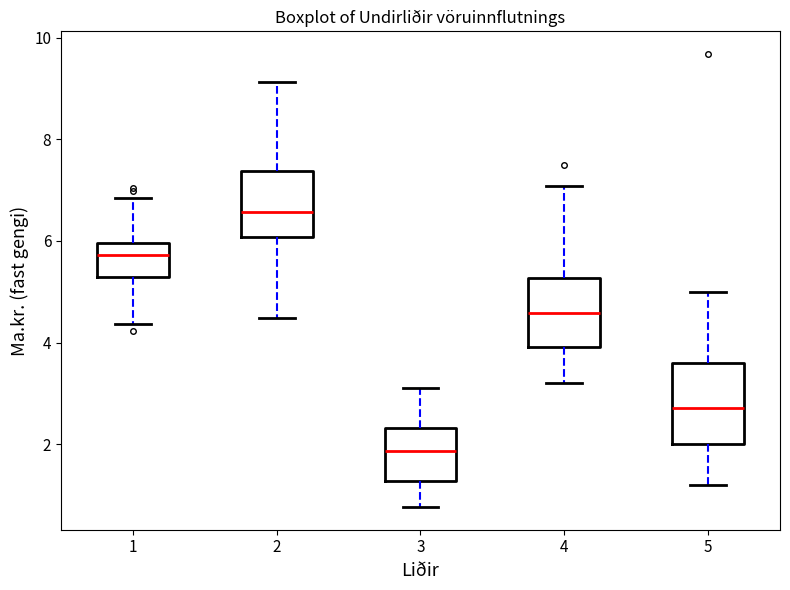

Which box's median line is the highest?

2